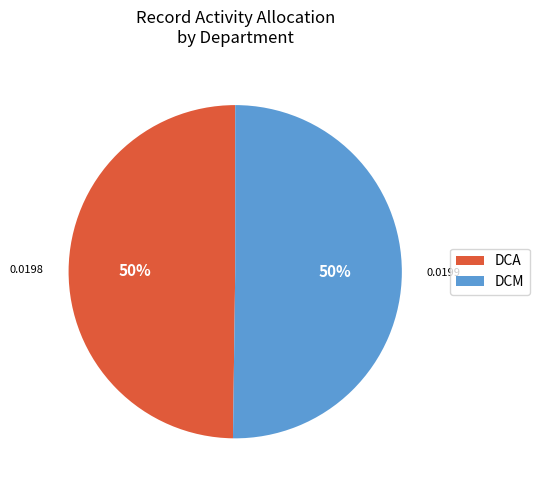

True or false: DCM accounts for 85% of the total.

False